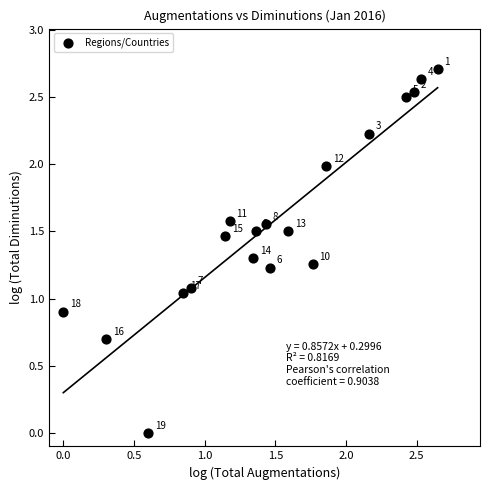

What is the range of Y values (max minus min)?

2.7